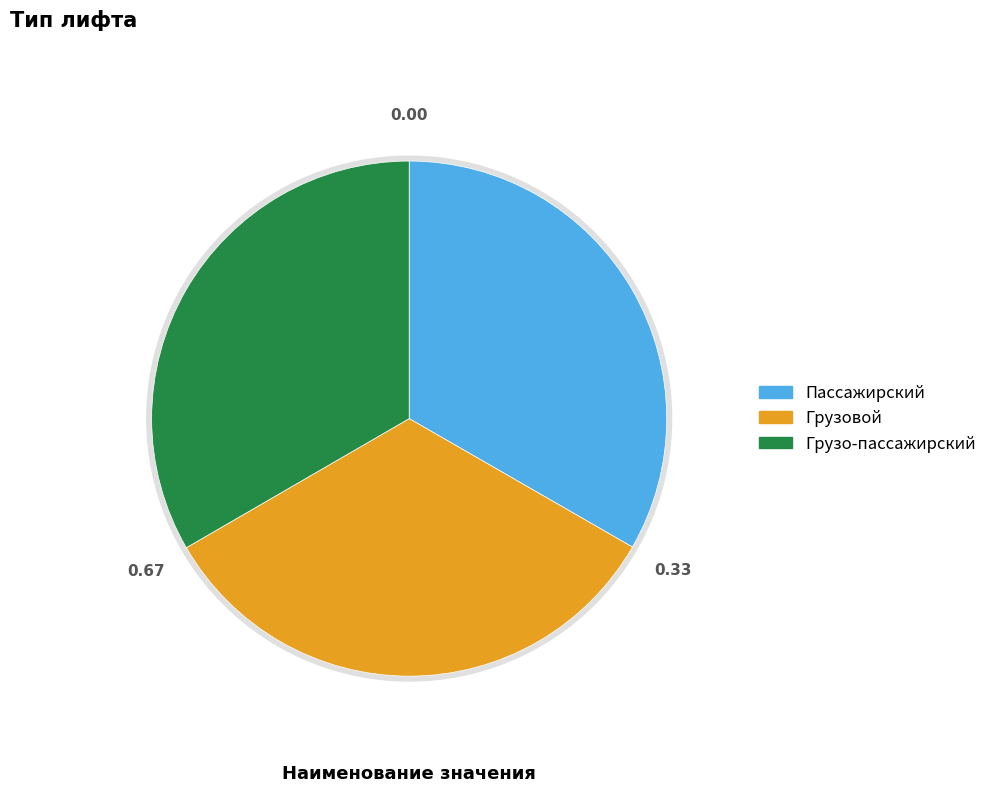

The Пассажирский slice represents 19% of the pie. True or false?

False